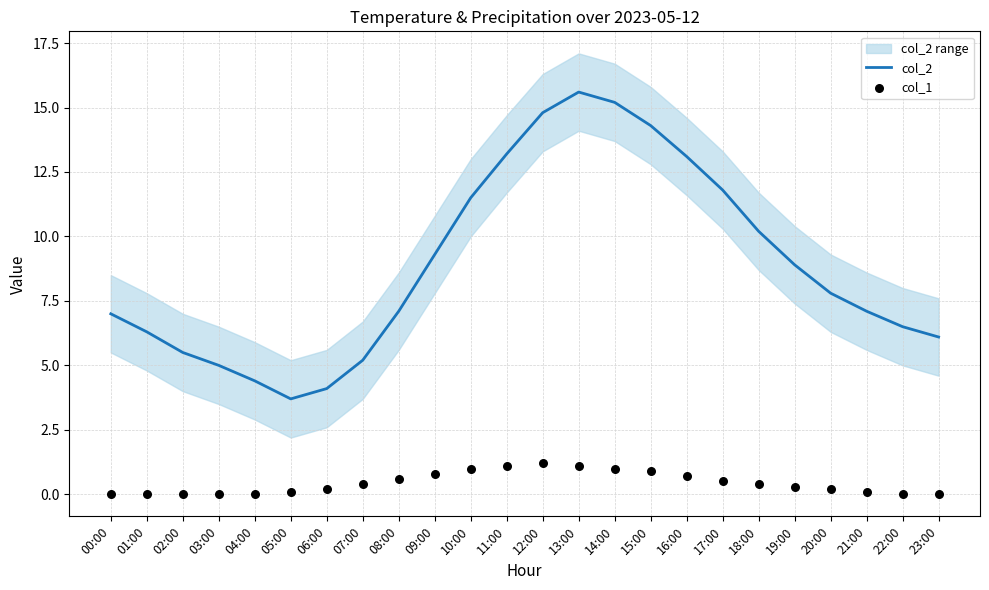

Which series has the largest Y range (max minus min)?

col_2